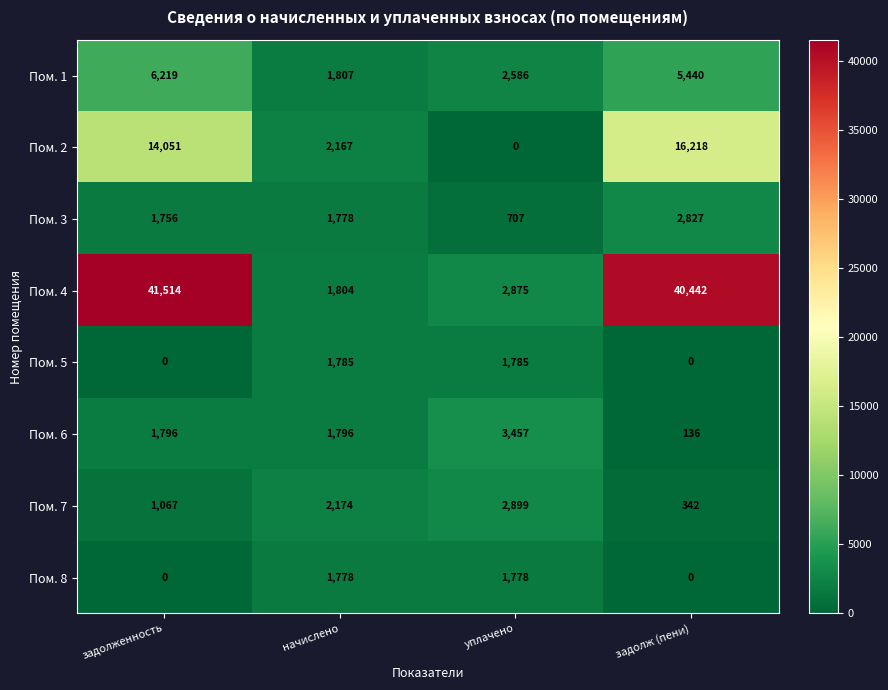

How many data points in Пом. 3 are less than 1778?

2